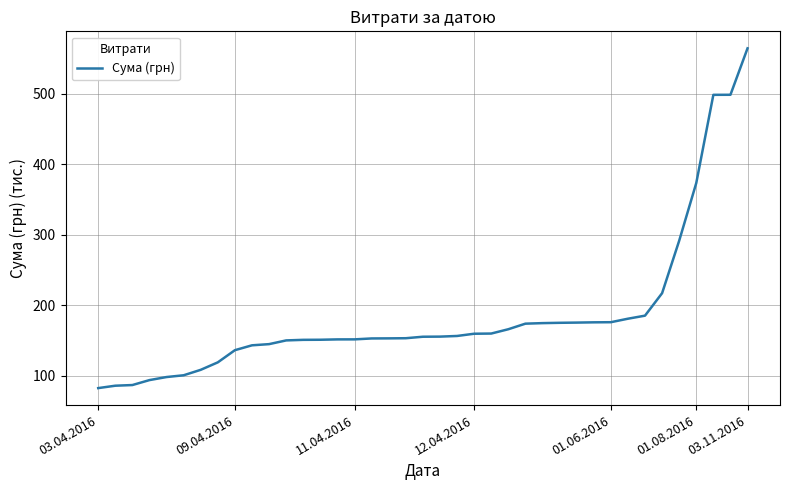

What is the sum of all values?

7235.0